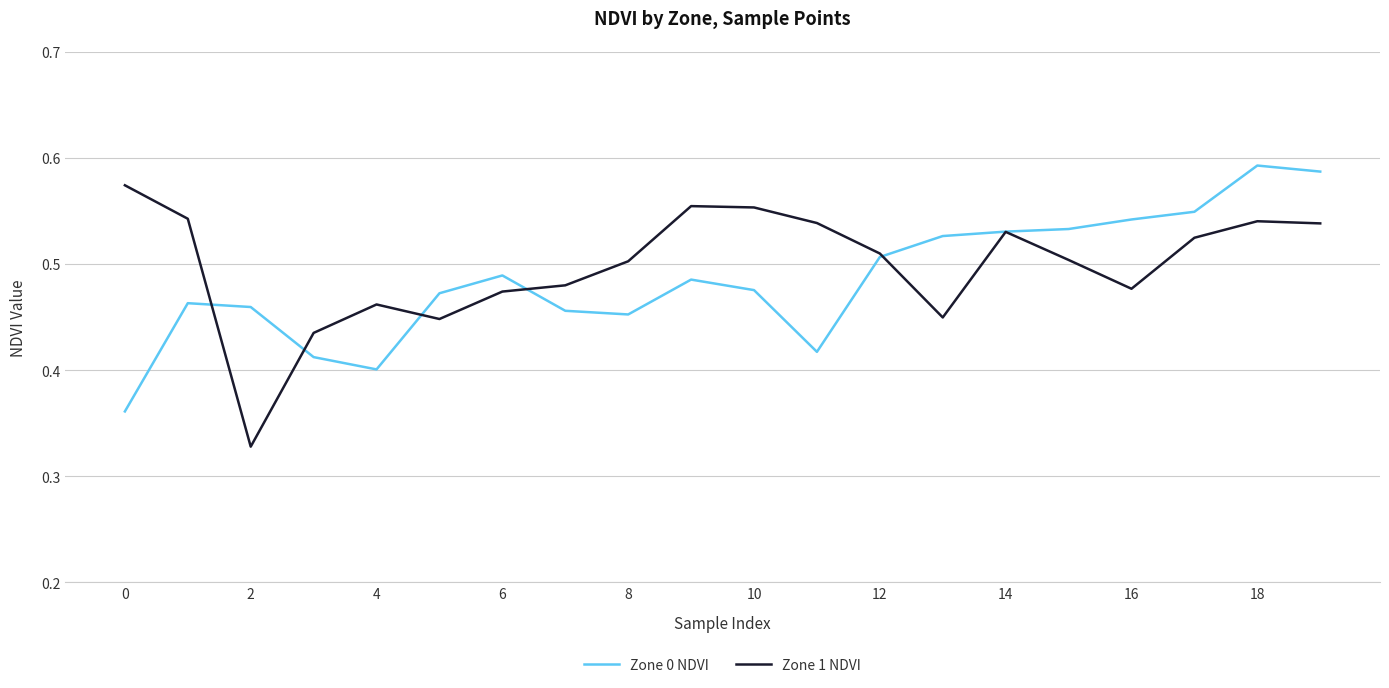

Reading left to right, what are all the values shown in this chart?

Zone 0 NDVI: 0.4	0.5	0.5	0.4	0.4	0.5	0.5	0.5	0.5	0.5	0.5	0.4	0.5	0.5	0.5	0.5	0.5	0.5	0.6	0.6
Zone 1 NDVI: 0.6	0.5	0.3	0.4	0.5	0.4	0.5	0.5	0.5	0.6	0.6	0.5	0.5	0.4	0.5	0.5	0.5	0.5	0.5	0.5